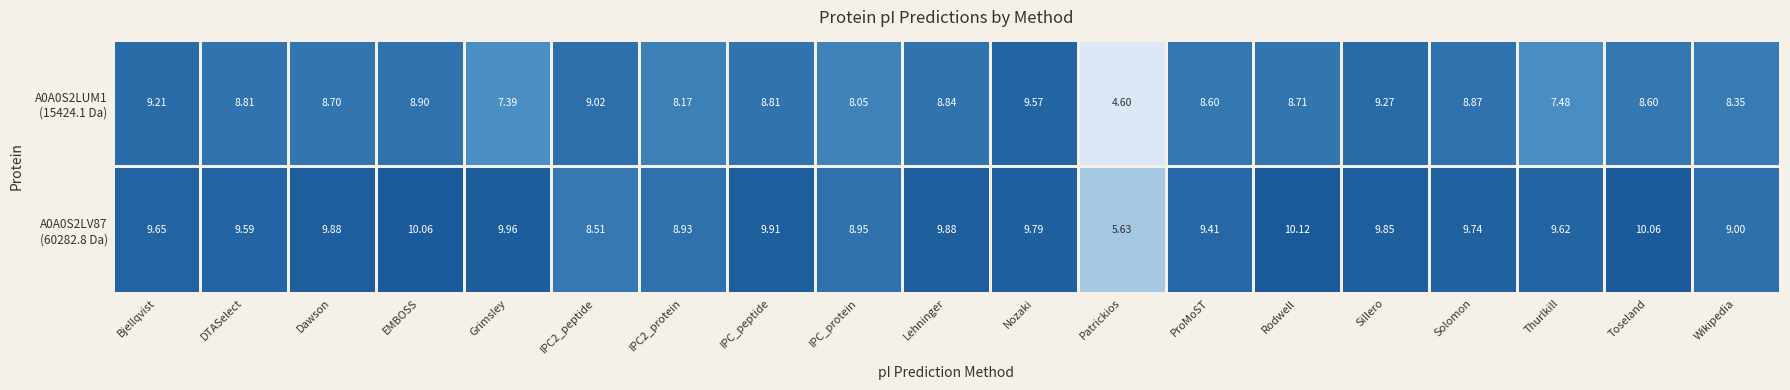

At which category is the sum across all series the highest?

Nozaki